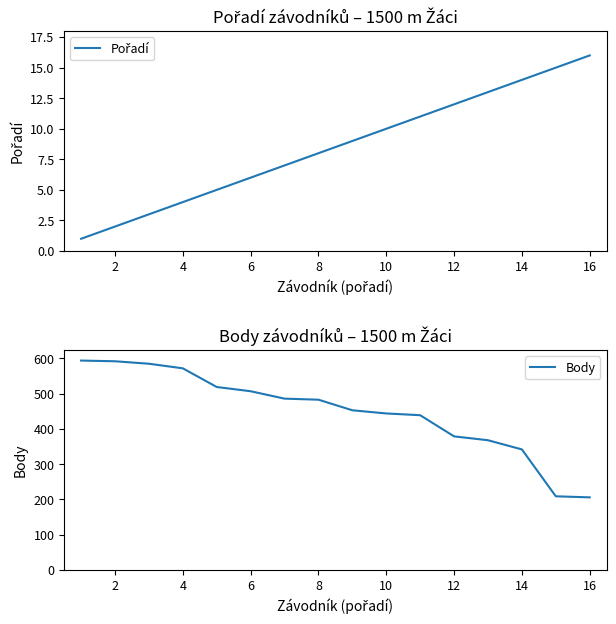

List the labels in order of Body value, smallest first.

15, 14, 13, 12, 11, 10, 18, 16, 14, 12, 10, 8, 6, 4, 2, 0